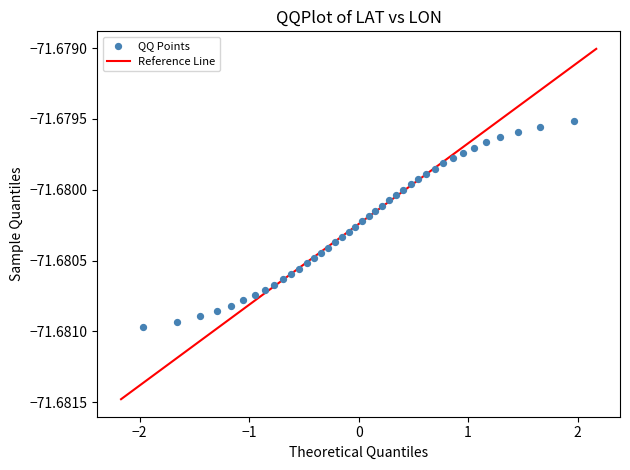

What is the range of X values (max minus min)?

3.9